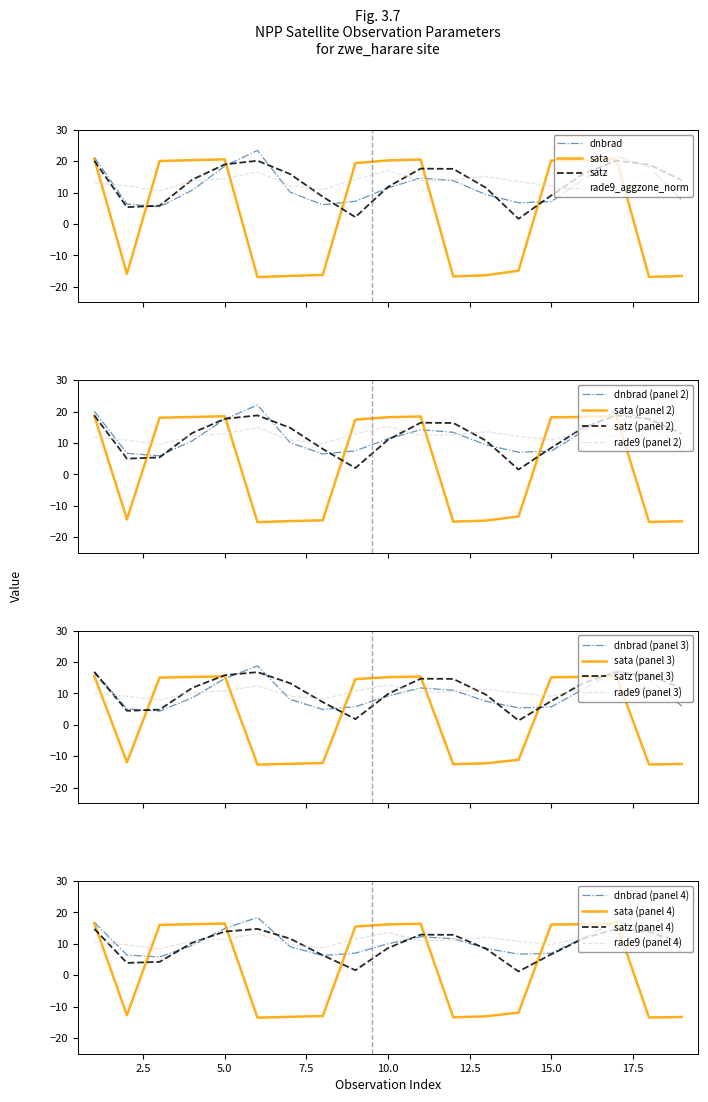

In rade9_aggzone_norm, how many points are higher than both neighbors (excluding endpoints)?

5